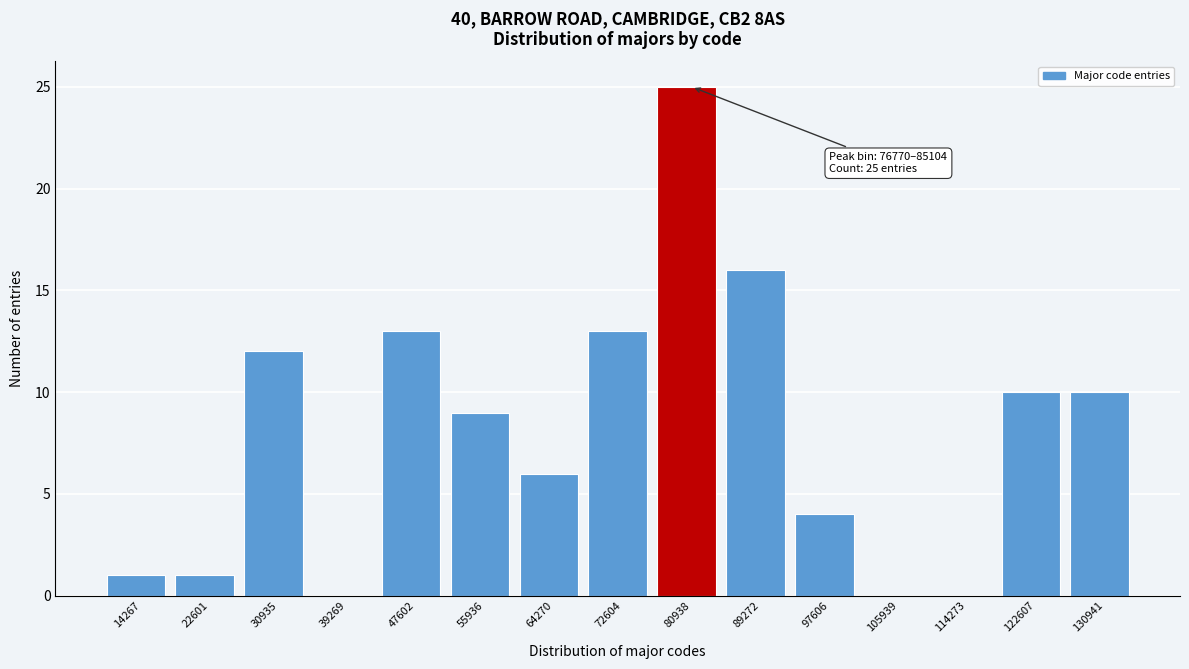

Which range on the x-axis has the tallest bar?

77000 to 85000